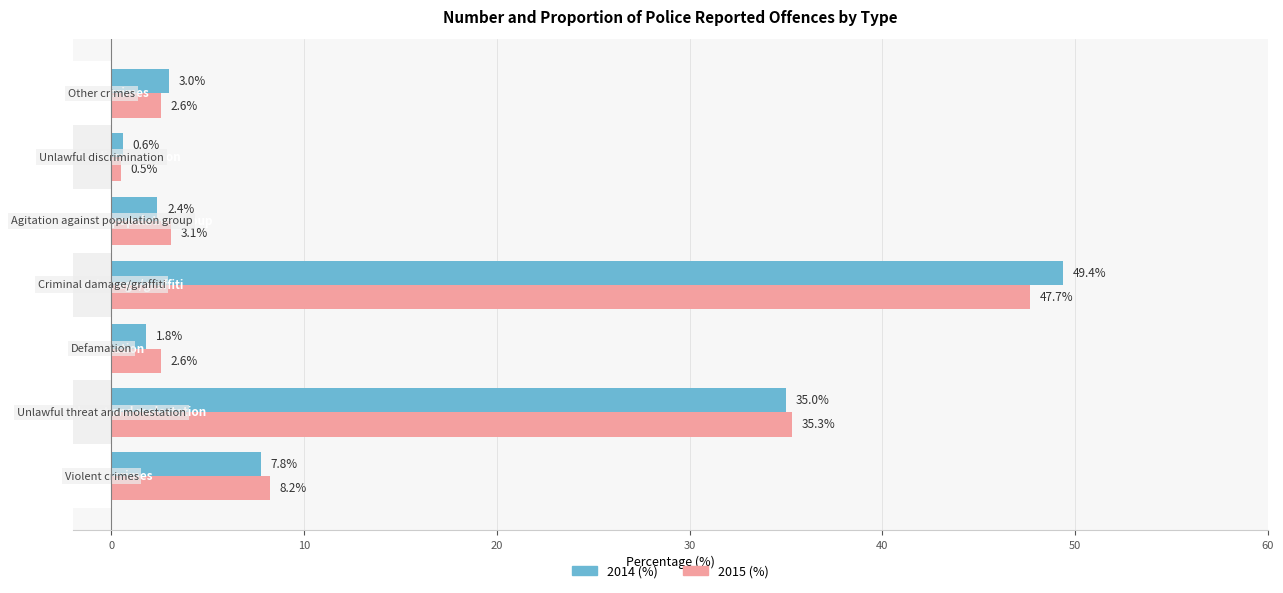

Between 20 and 40, which series saw the biggest shift?

2014 (%)